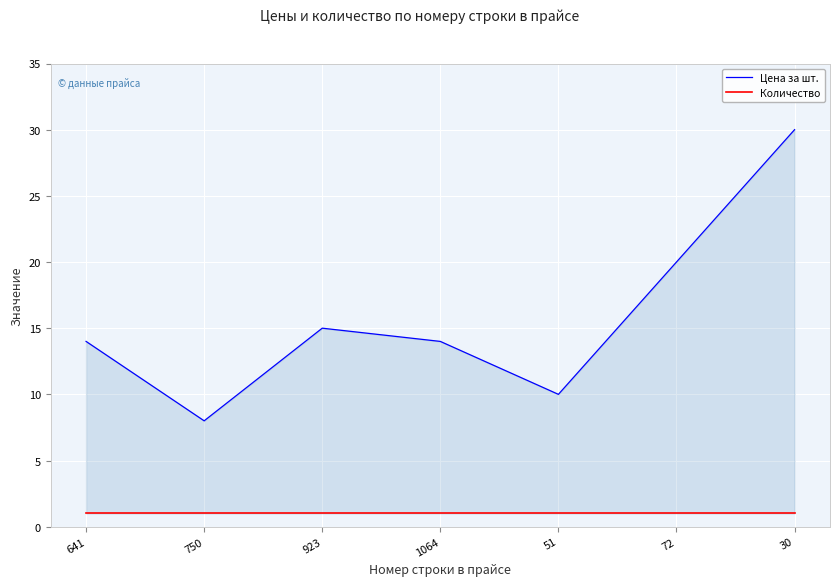

What is the average value of the Цена за шт. series?

16